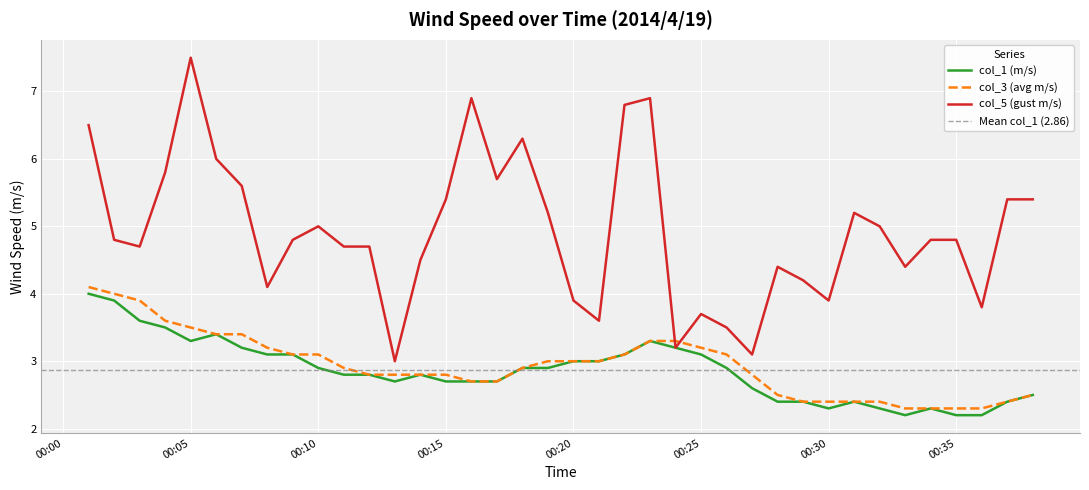

How many lines are shown in the chart?

3